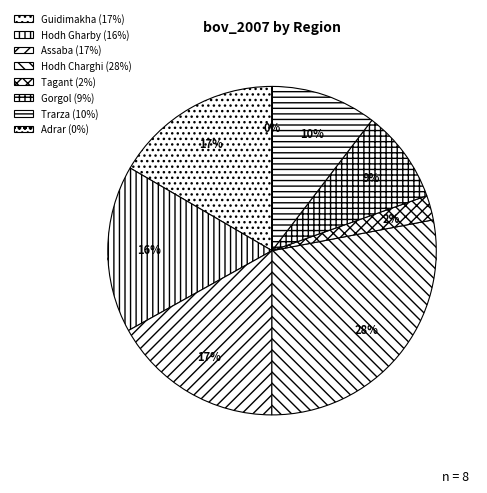

To the nearest percent, what is the difference between the largest and smallest slice percentages?

28%